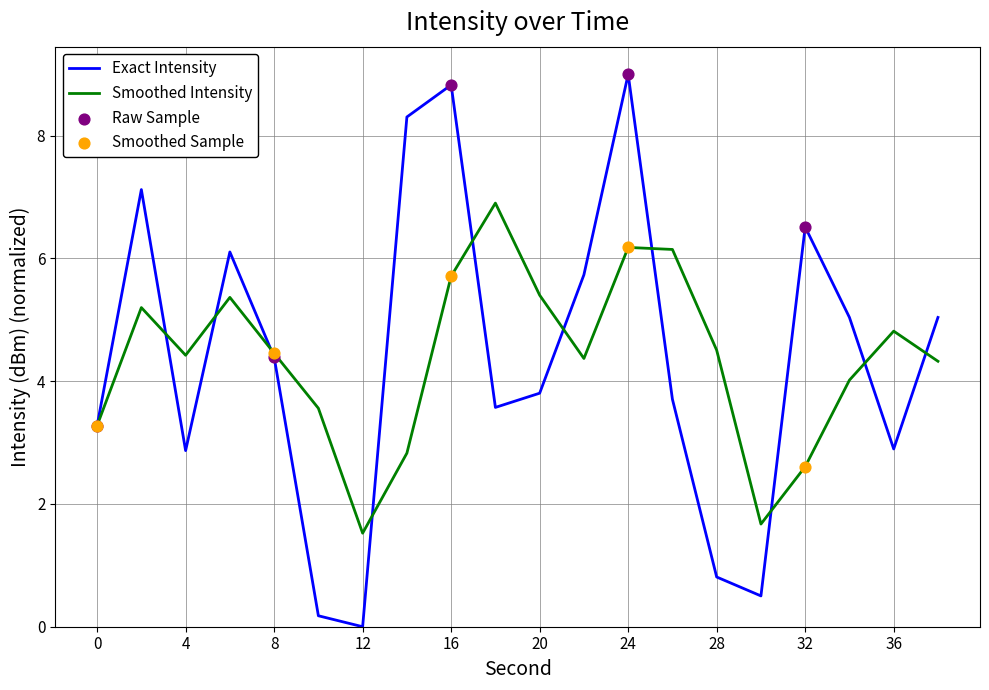

What is the highest value of the Exact Intensity series?

9.0